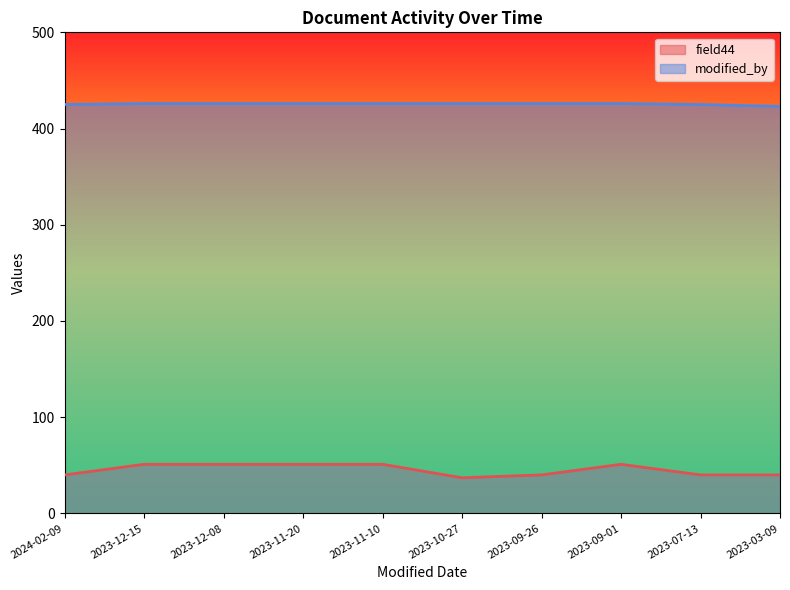

What are all the series names shown in the legend?

field44, modified_by